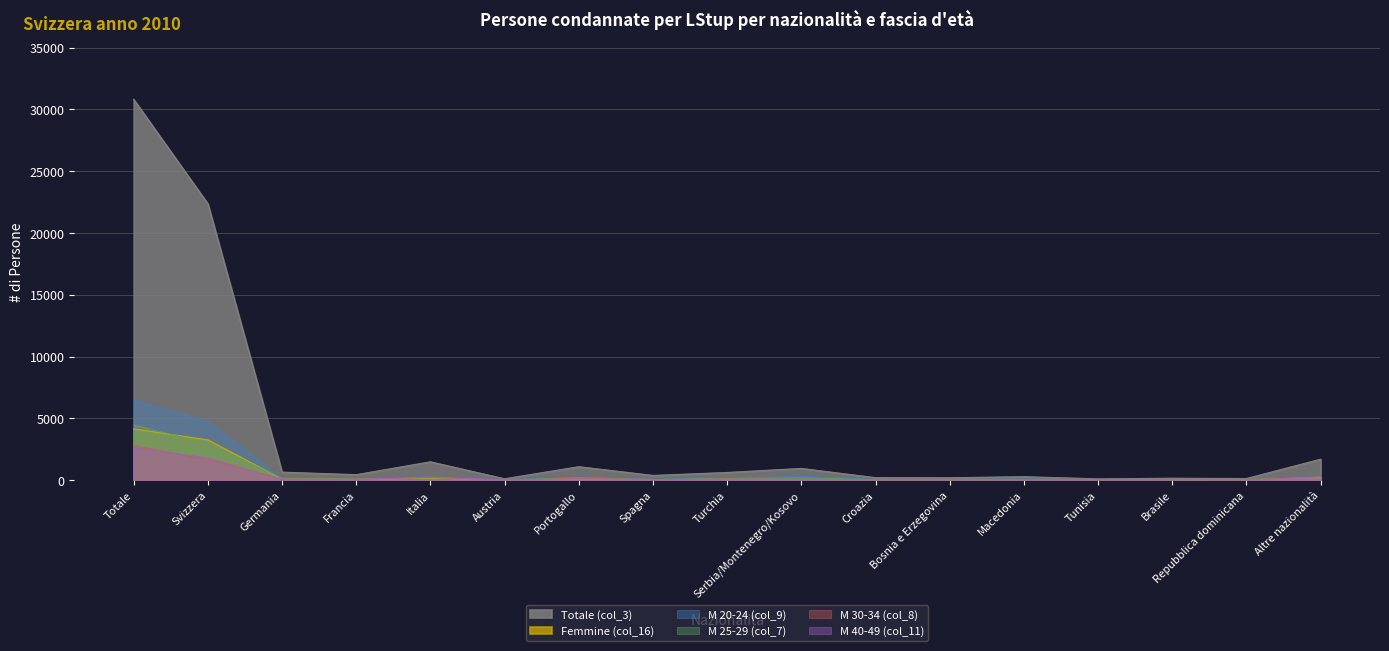

Reading left to right, list all the values displayed in this chart.

Totale (col_3): Totale=30820	Svizzera=22366	Germania=646	Francia=441	Italia=1481	Austria=108	Portogallo=1087	Spagna=379	Turchia=619	Serbia/Montenegro/Kosovo=946	Croazia=198	Bosnia e Erzegovina=193	Macedonia=277	Tunisia=102	Brasile=153	Repubblica dominicana=129	Altre nazionalità=1695
Femmine (col_16): Totale=4142	Svizzera=3257	Germania=90	Francia=66	Italia=163	Austria=18	Portogallo=93	Spagna=49	Turchia=27	Serbia/Montenegro/Kosovo=56	Croazia=21	Bosnia e Erzegovina=9	Macedonia=7	Tunisia=3	Brasile=50	Repubblica dominicana=40	Altre nazionalità=193
M 20-24 (col_9): Totale=6465	Svizzera=4730	Germania=92	Francia=79	Italia=220	Austria=16	Portogallo=251	Spagna=68	Turchia=135	Serbia/Montenegro/Kosovo=316	Croazia=51	Bosnia e Erzegovina=55	Macedonia=92	Tunisia=15	Brasile=27	Repubblica dominicana=22	Altre nazionalità=296
M 25-29 (col_7): Totale=4467	Svizzera=2965	Germania=156	Francia=85	Italia=183	Austria=9	Portogallo=204	Spagna=54	Turchia=140	Serbia/Montenegro/Kosovo=192	Croazia=42	Bosnia e Erzegovina=50	Macedonia=64	Tunisia=17	Brasile=31	Repubblica dominicana=24	Altre nazionalità=251
M 30-34 (col_8): Totale=2805	Svizzera=1654	Germania=91	Francia=67	Italia=214	Austria=11	Portogallo=143	Spagna=48	Turchia=89	Serbia/Montenegro/Kosovo=76	Croazia=22	Bosnia e Erzegovina=22	Macedonia=48	Tunisia=18	Brasile=12	Repubblica dominicana=18	Altre nazionalità=272
M 40-49 (col_11): Totale=2613	Svizzera=1799	Germania=53	Francia=38	Italia=260	Austria=15	Portogallo=83	Spagna=60	Turchia=51	Serbia/Montenegro/Kosovo=22	Croazia=9	Bosnia e Erzegovina=2	Macedonia=7	Tunisia=20	Brasile=6	Repubblica dominicana=5	Altre nazionalità=183